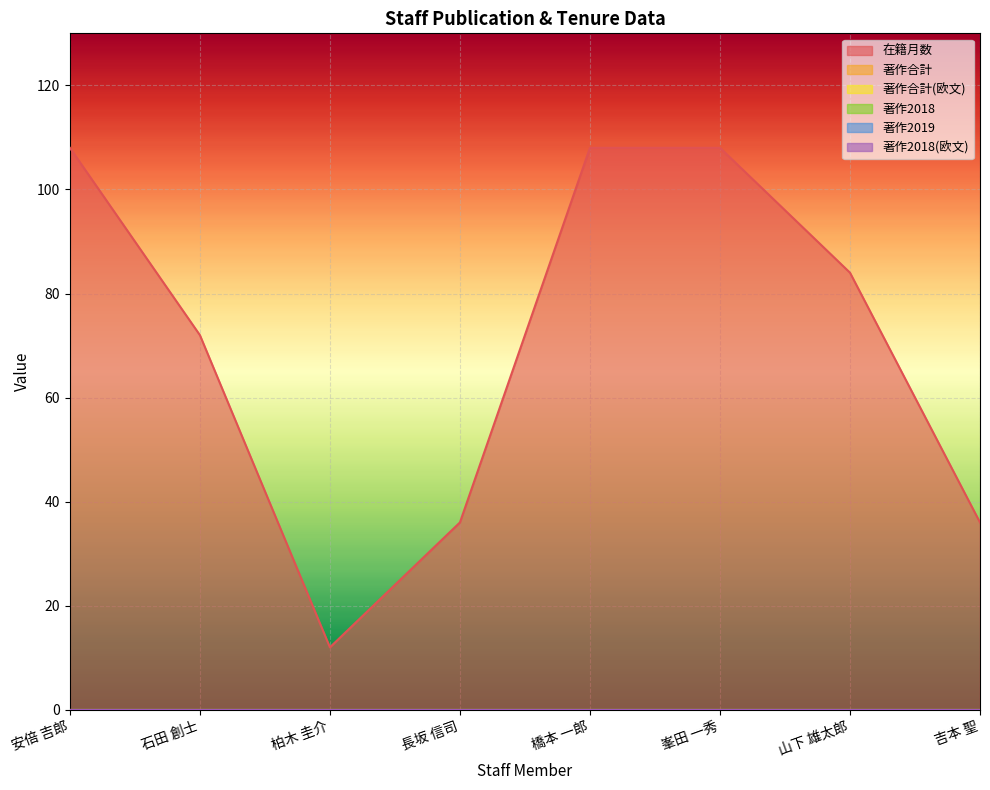

Which series has the widest spread of values?

在籍月数